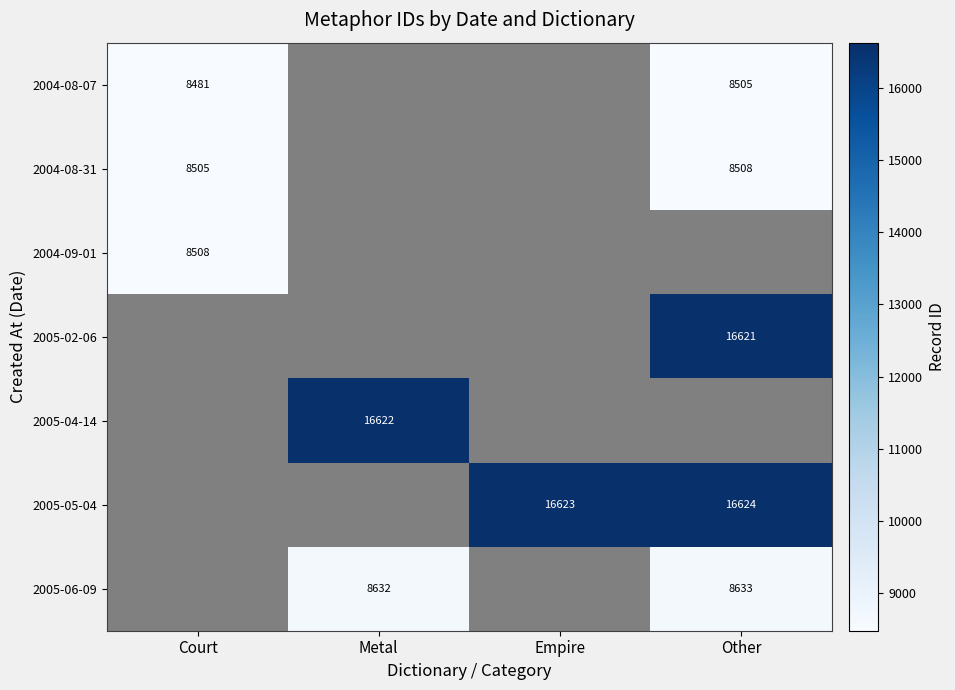

Is it true that 2005-05-04 equals 6663 at Other?

False